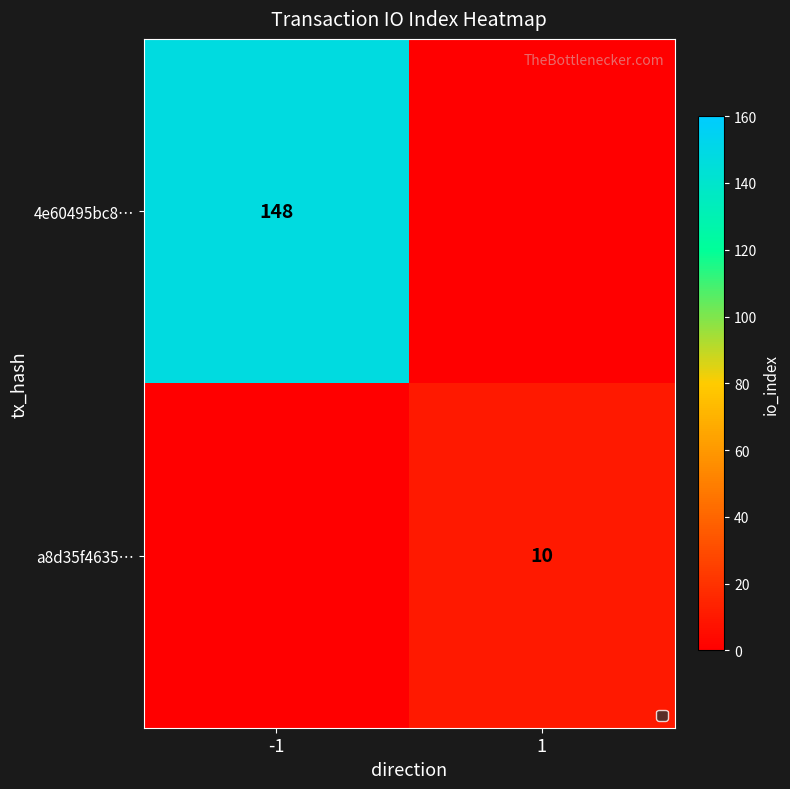

Is it true that 4e60495bc8… equals 34 at -1?

False